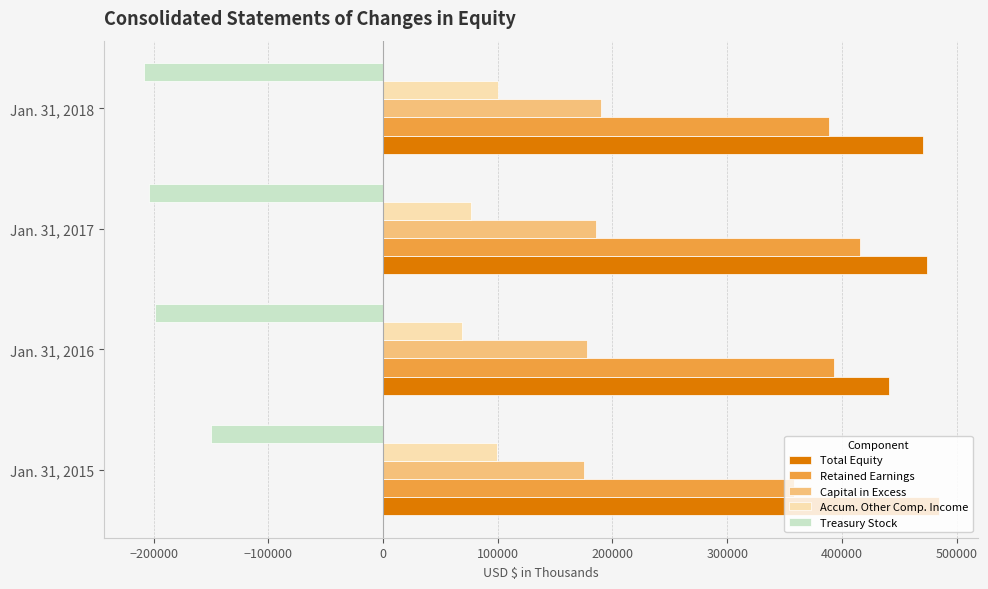

The value of Retained Earnings at Jan. 31, 2015 is 182480. True or false?

False